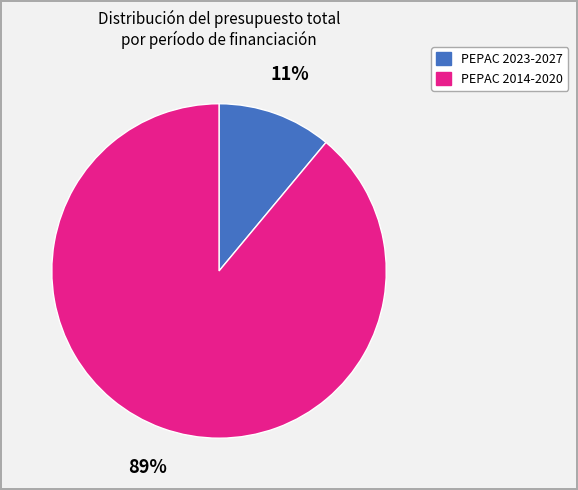

Between PEPAC 2023-2027 and PEPAC 2014-2020, which is larger?

PEPAC 2014-2020